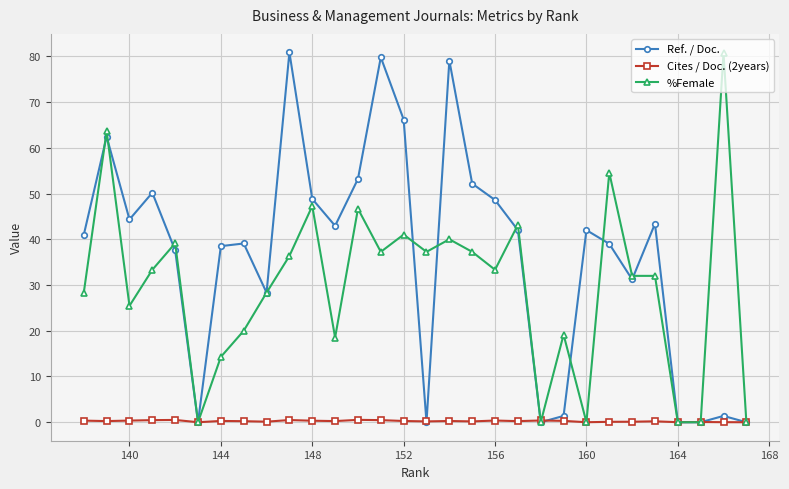

Between 140 and 164, which series saw the biggest shift?

Ref. / Doc.